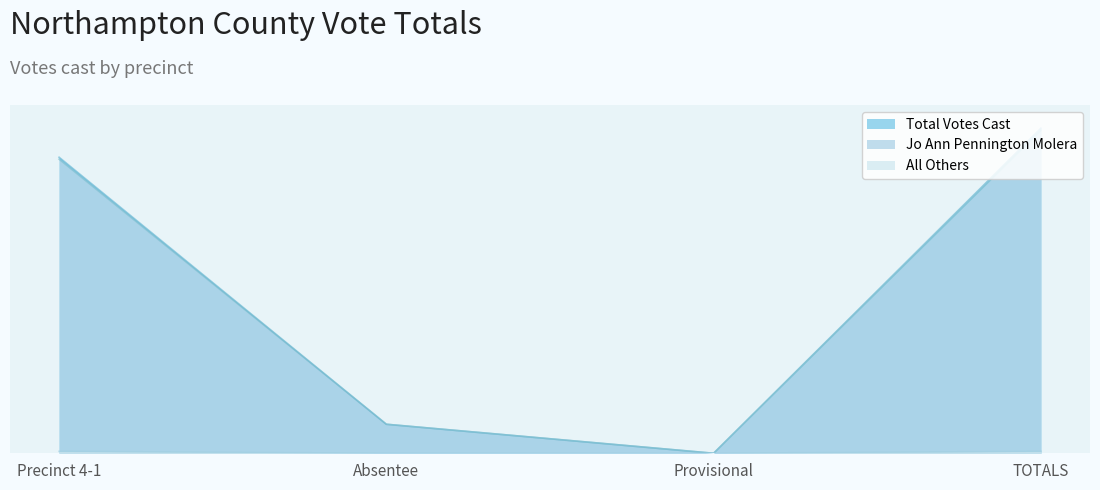

In Total Votes Cast, how many points are lower than both neighbors (excluding endpoints)?

1